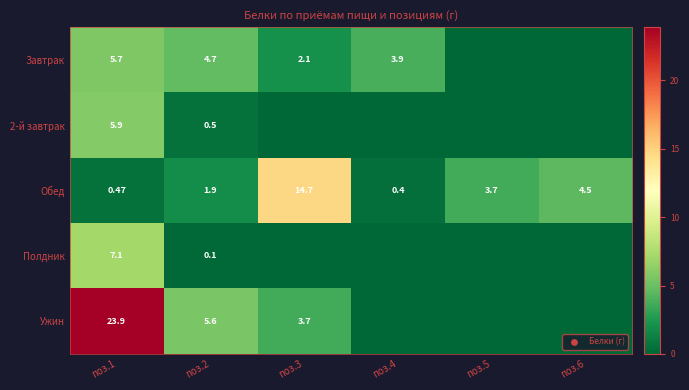

At how many categories does at least one series exceed 17?

1